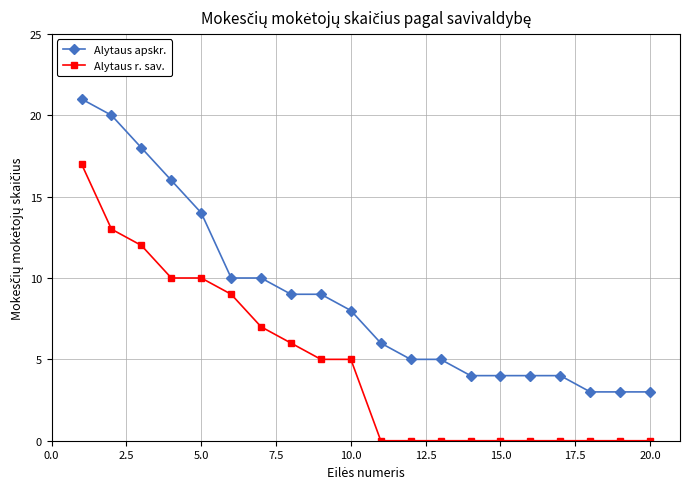

What is the sum of all Alytaus apskr. values?

176